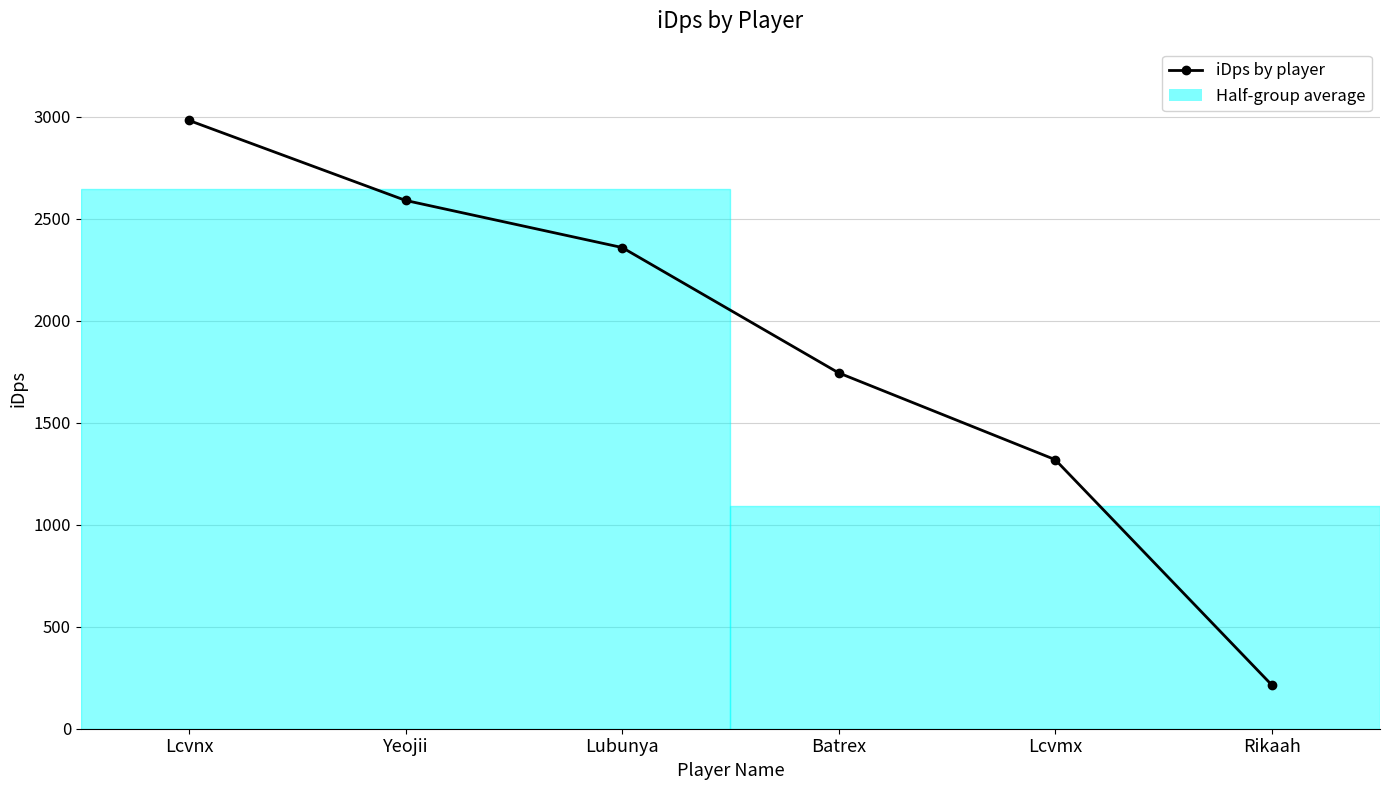

Which label corresponds to the largest value in the chart?

Lcvnx